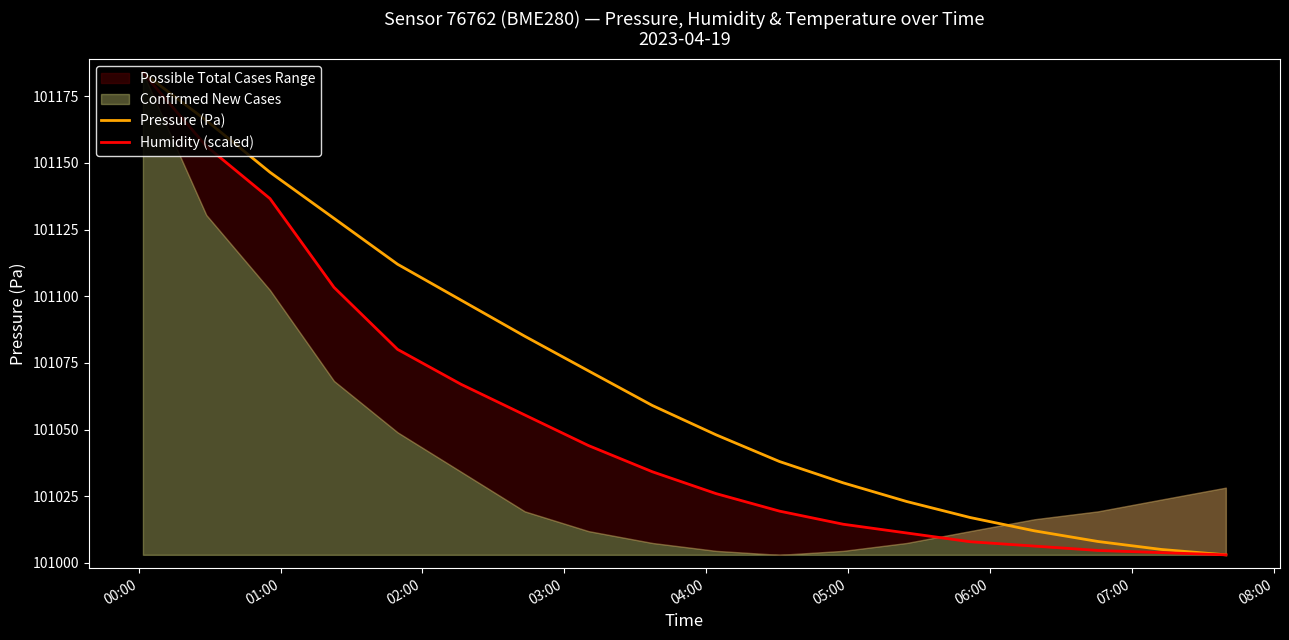

Which series has the largest total across all categories?

Pressure (Pa)